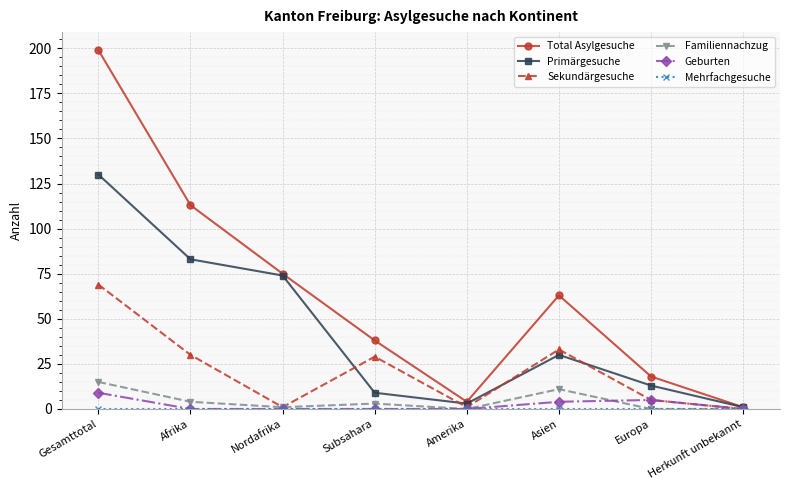

Which series has the largest range (max minus min)?

Total Asylgesuche